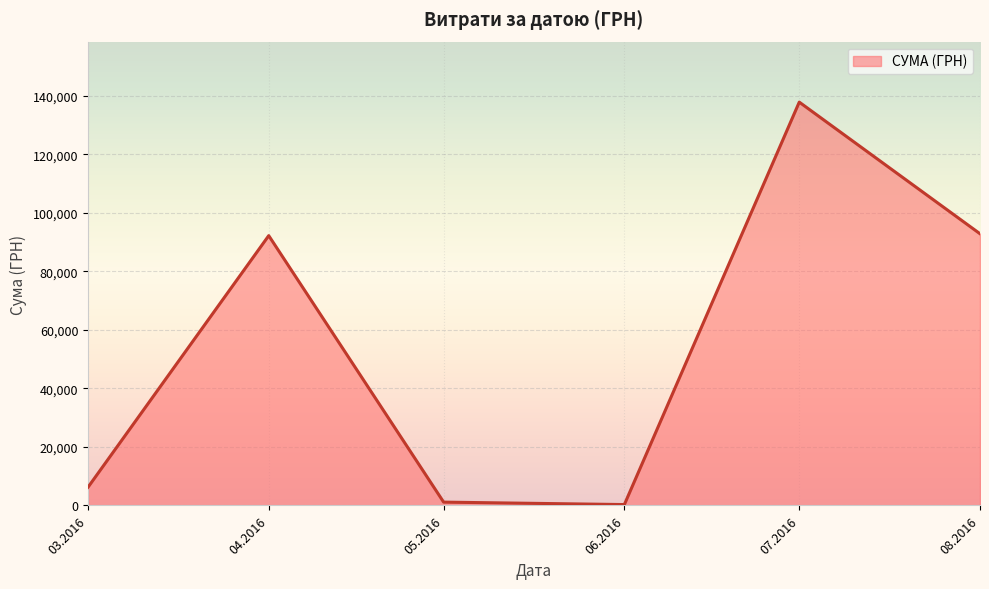

How many values are below 92212?

3